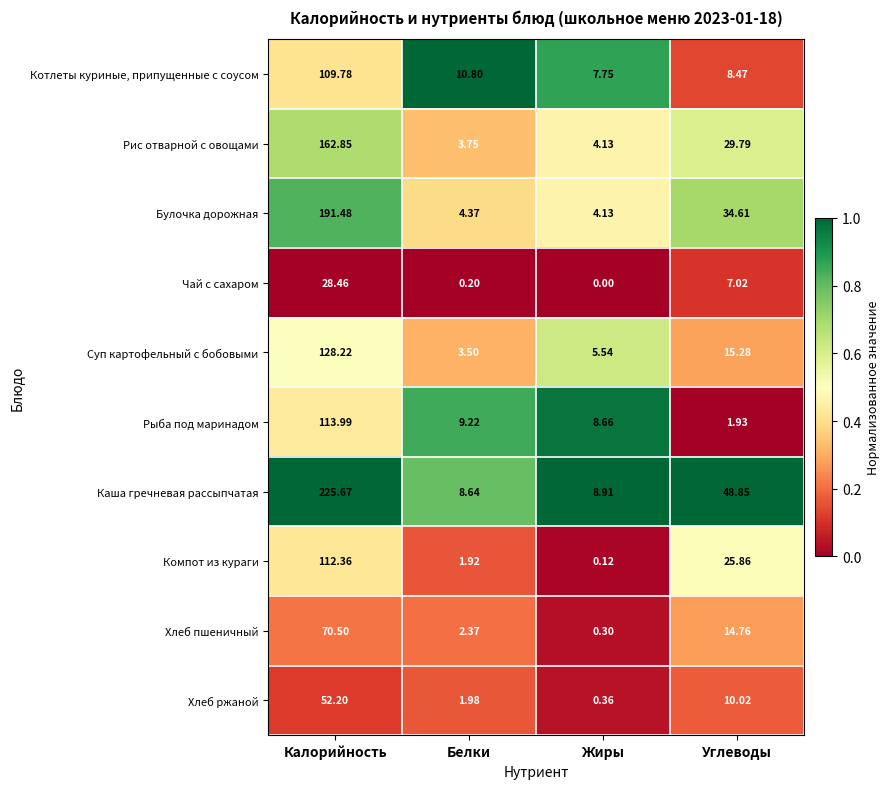

Which series has the largest range (max minus min)?

Каша гречневая рассыпчатая